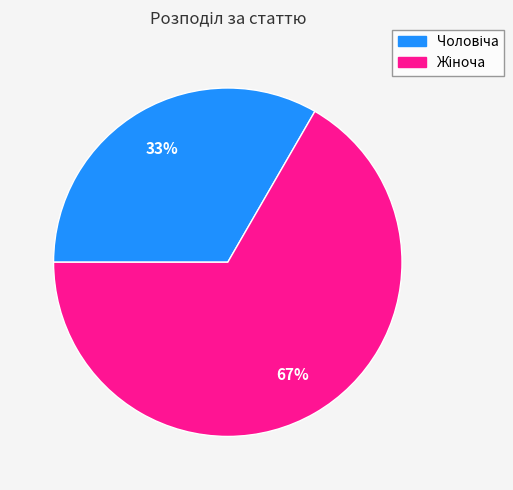

Does any single category account for the majority?

Yes